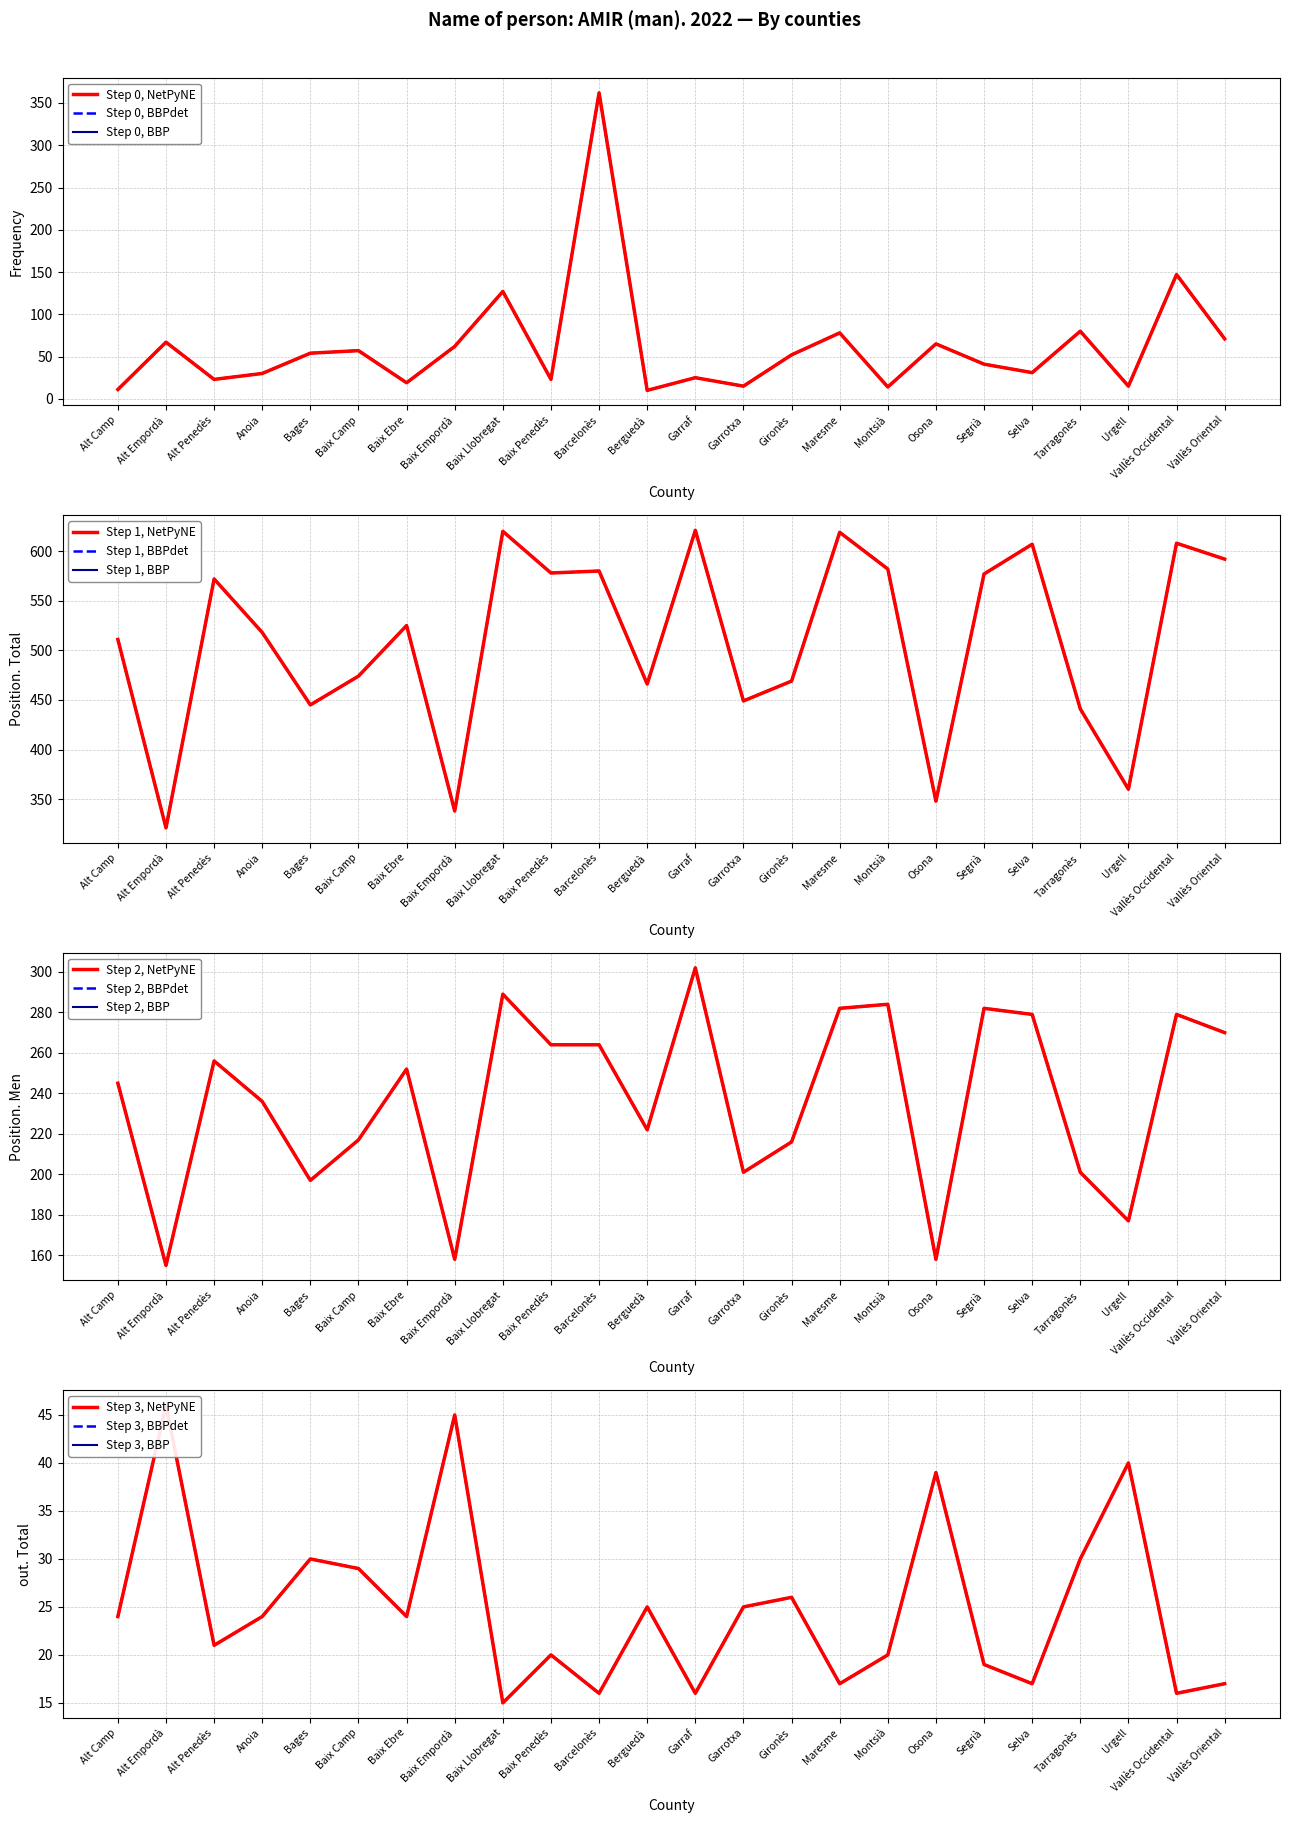

What position from the left is Alt Empordà?

2